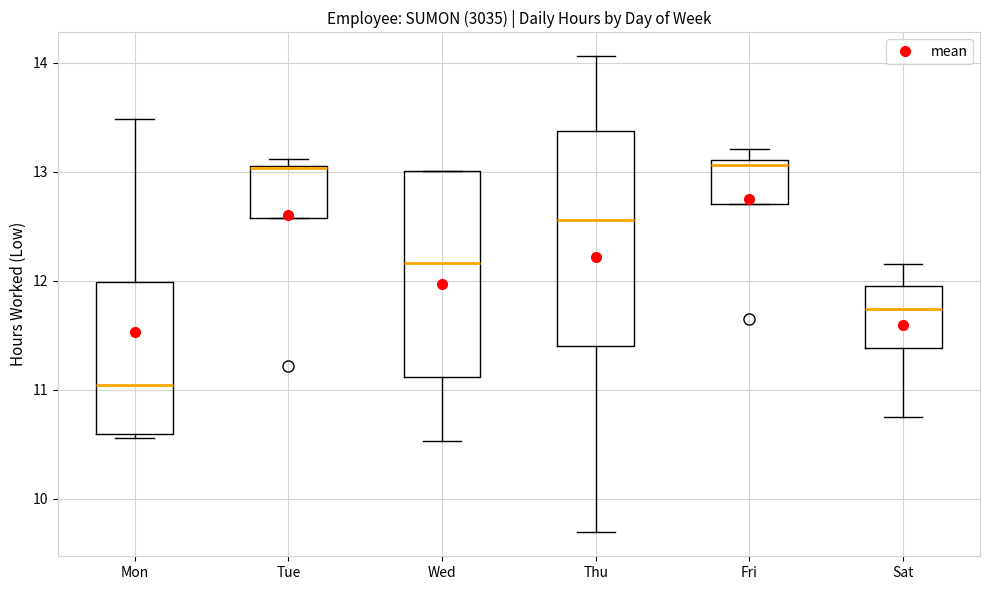

Reading left to right, read every box against the y-axis: the position of its median line, the range the box covers, and the ends of its whiskers. The values are not printed on the chart, so give them approximately, as read against the axis.

Mon: median 11.0, box 10.6 to 12.0, whiskers 10.6 to 13.5
Tue: median 13.0, box 12.6 to 13.1, whiskers 12.6 to 13.1 (just above the box's upper edge)
Wed: median 12.2, box 11.1 to 13.0, whiskers 10.5 to 13.0
Thu: median 12.6, box 11.4 to 13.4, whiskers 9.7 to 14.1
Fri: median 13.1 (just below the box's upper edge), box 12.7 to 13.1, whiskers 12.7 to 13.2
Sat: median 11.7, box 11.4 to 12.0, whiskers 10.8 to 12.2